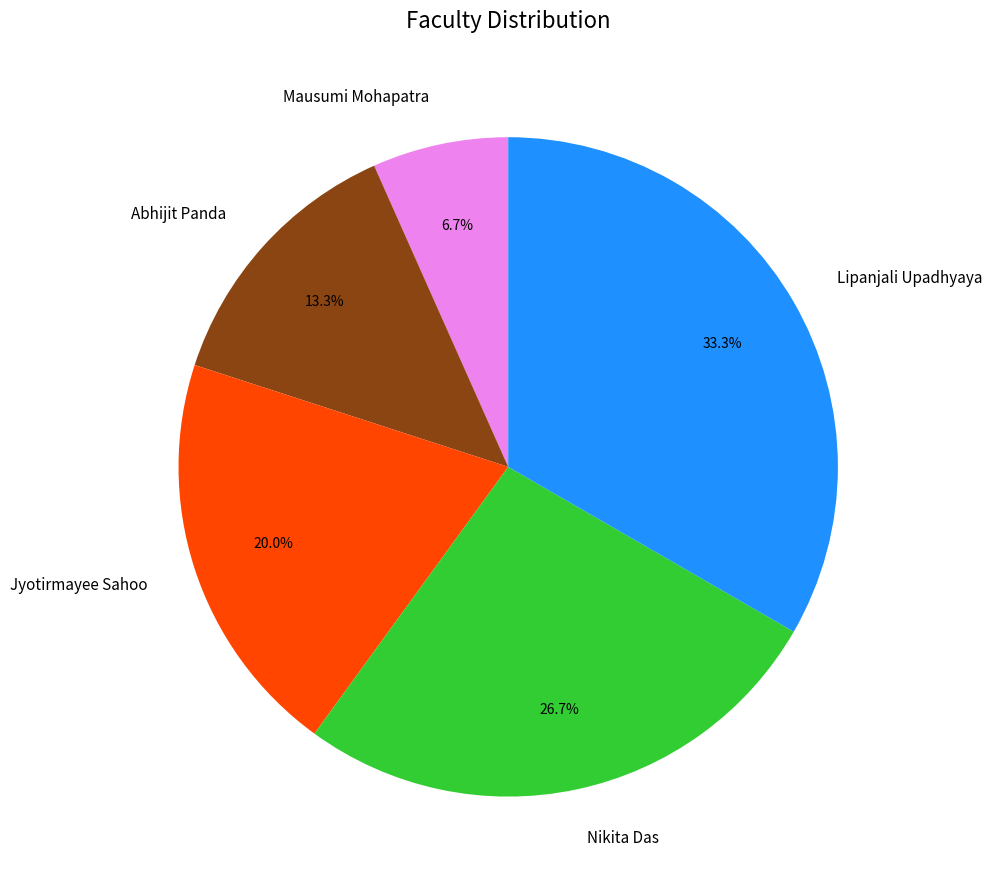

Is it true that Nikita Das is 38% of the pie?

False